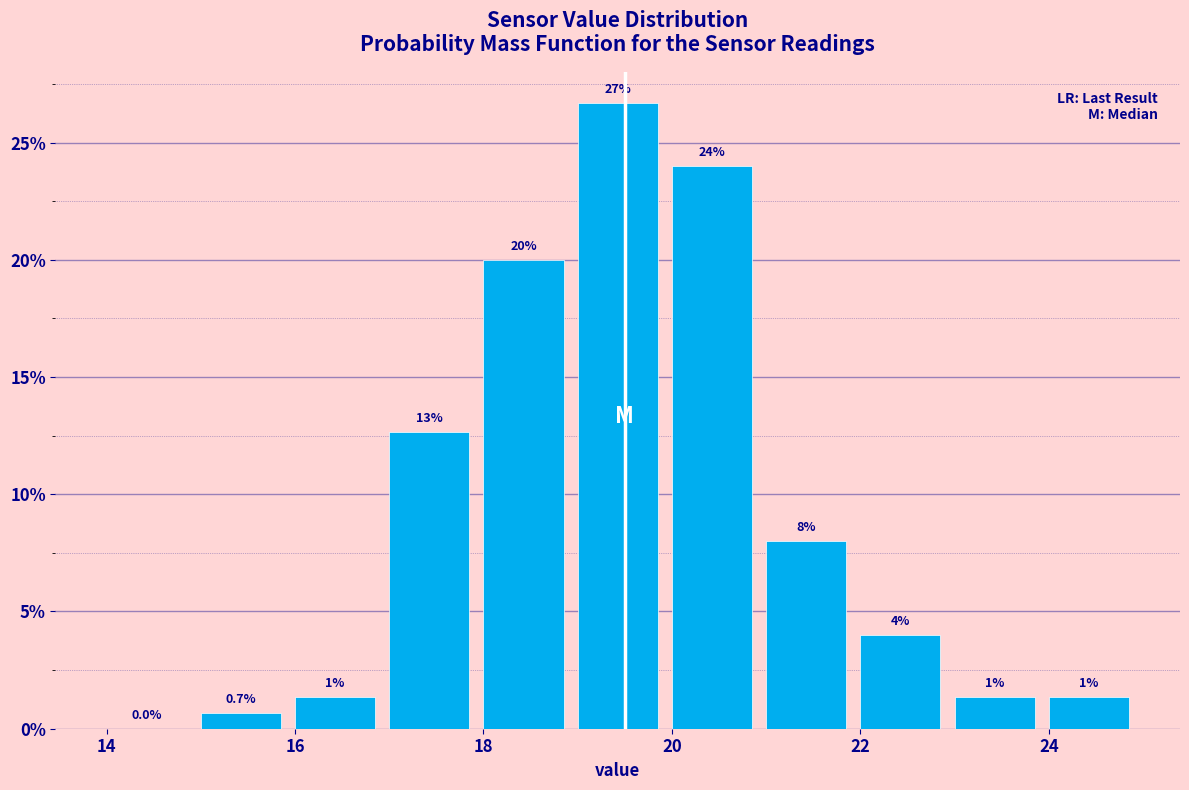

Which range on the x-axis has the tallest bar?

19 to 20